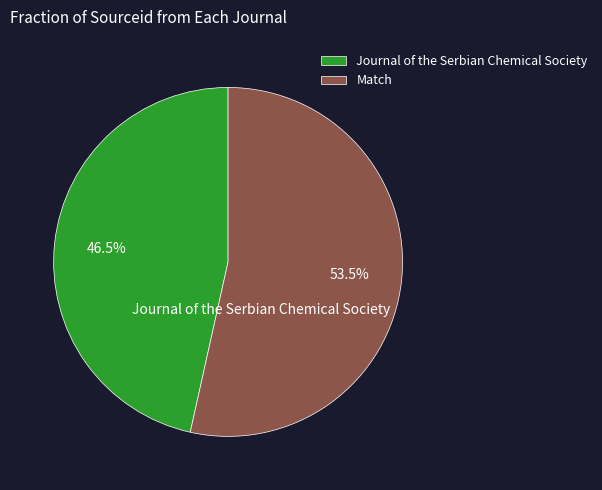

To the nearest percent, what is the difference between the Journal of the Serbian Chemical Society and Match slice percentages?

7%